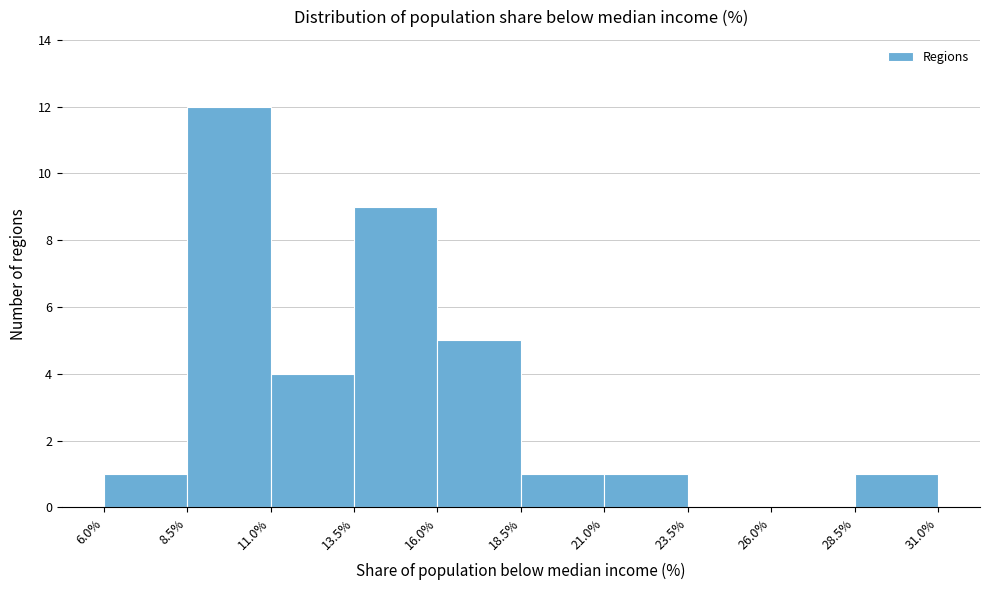

Reading left to right, list every bar in this chart as the range it spans on the x-axis followed by its height. The values are not printed on the chart, so give them approximately, as read against the axis.

6.0% to 8.5%: 1
8.5% to 11.0%: 12
11.0% to 13.5%: 4
13.5% to 16.0%: 9
16.0% to 18.5%: 5
18.5% to 21.0%: 1
21.0% to 23.5%: 1
23.5% to 26.0%: 0
26.0% to 28.5%: 0
28.5% to 31.0%: 1